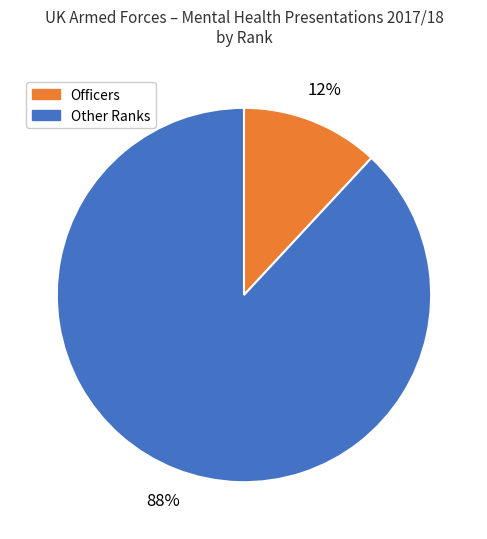

To the nearest percent, what is the combined percentage of Officers and Other Ranks?

100%